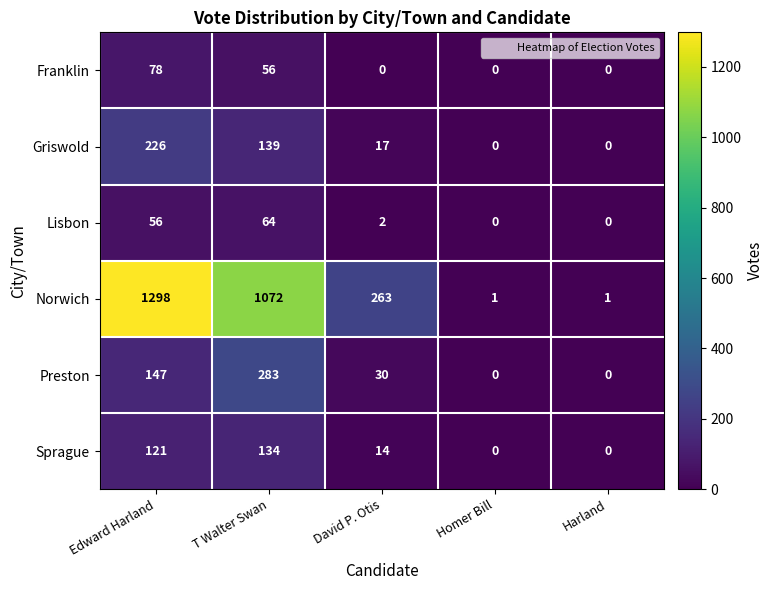

At Edward Harland, list the series in order from smallest to largest.

Lisbon, Franklin, Sprague, Preston, Griswold, Norwich